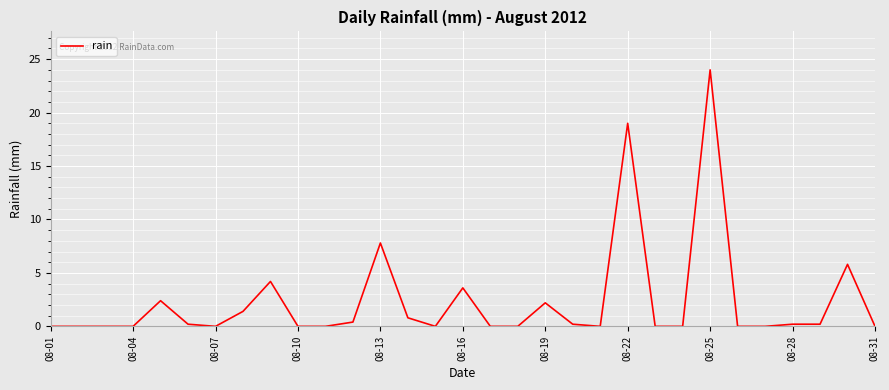

Between 08-13 and 08-16, which is larger?

08-13